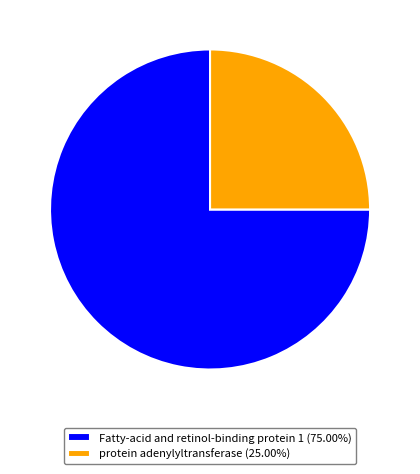

Approximately how many times larger is the value at Fatty-acid and retinol-binding protein 1 (75.00%) compared to protein adenylyltransferase (25.00%)?

3.0